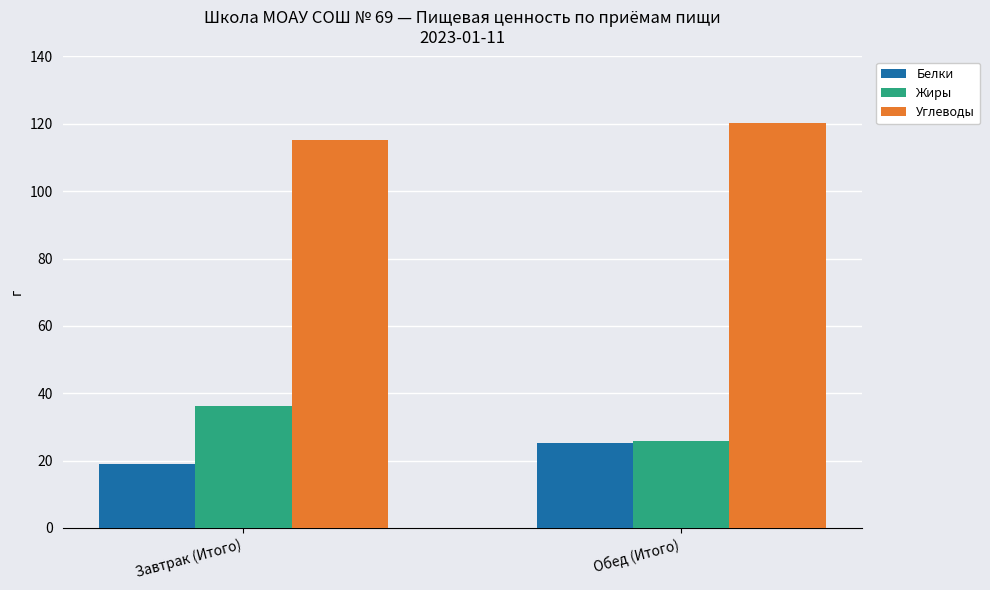

What is the spread (max minus min) of values at Завтрак (Итого)?

96.1